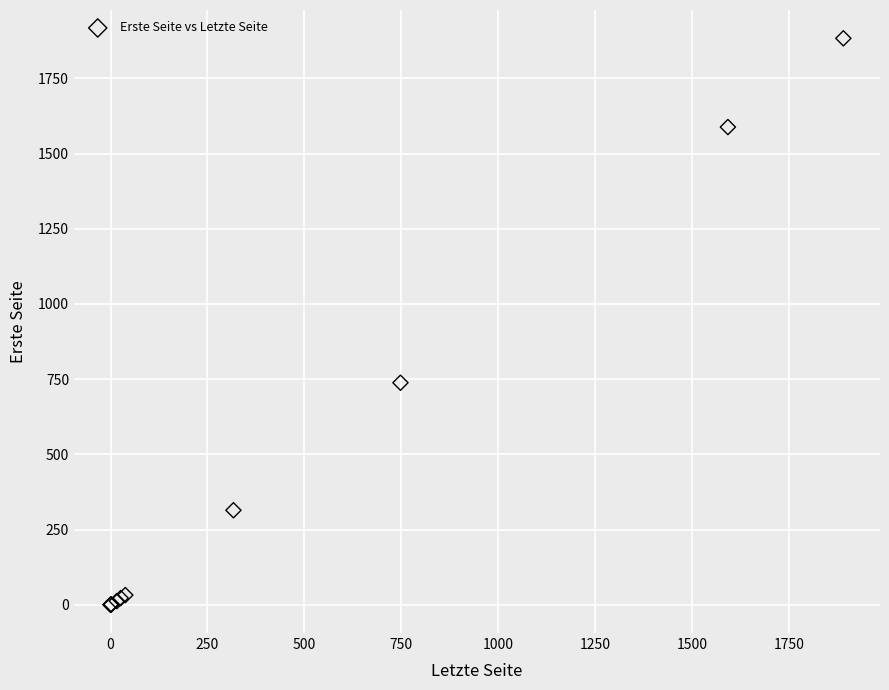

What Y value in the scatter plot is closest to 941?

738